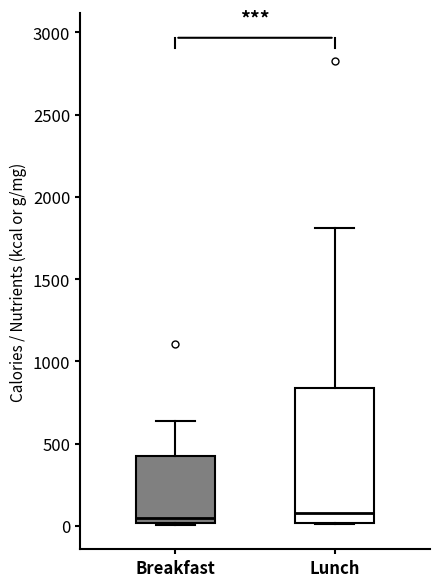

Which box is the tallest, from its lower edge to its upper edge?

Lunch